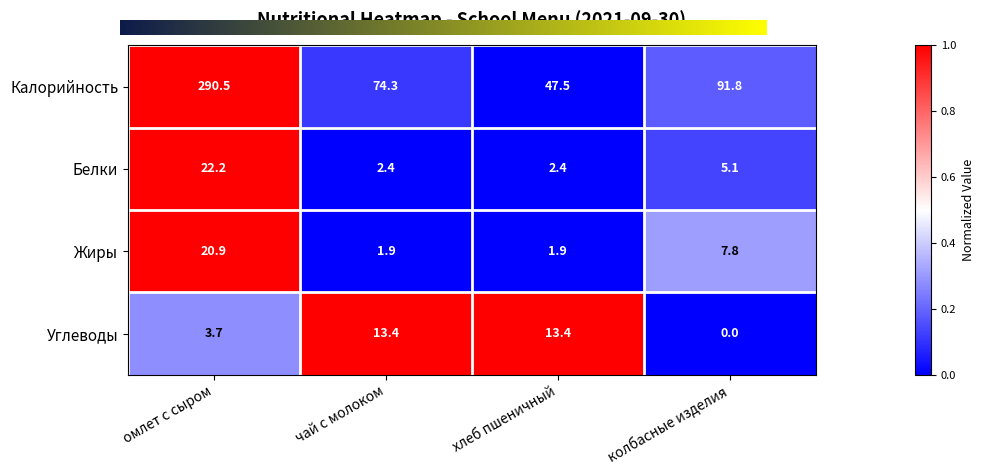

What is the total value across all series at колбасные изделия?

104.7